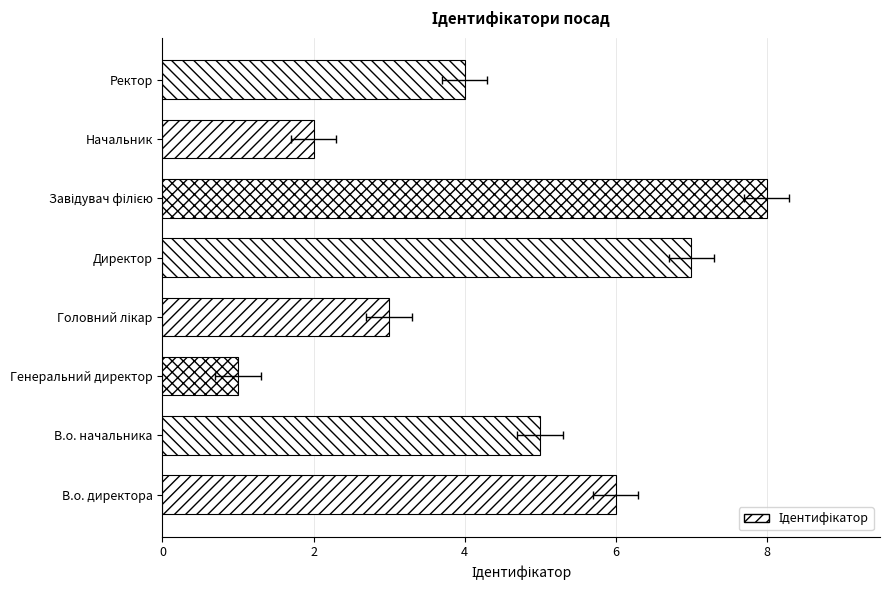

What is the difference between the maximum and minimum values?

7